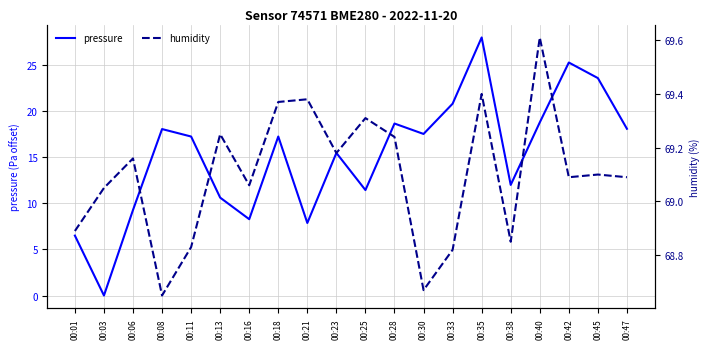

How many lines are shown in the chart?

2